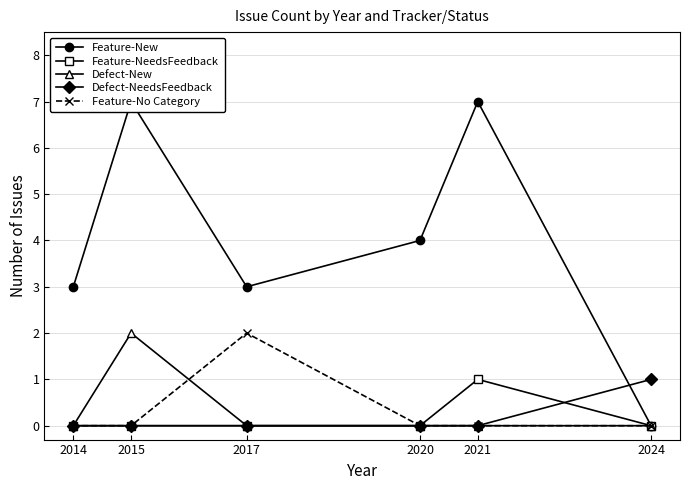

True or false: Feature-NeedsFeedback has a value of 0 at 2014.

True